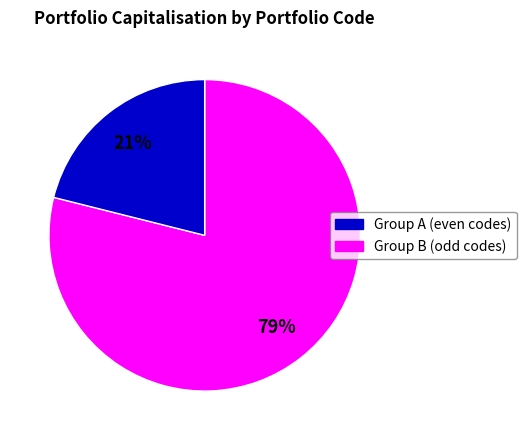

To the nearest percent, what is the difference between the largest and smallest slice percentages?

58%